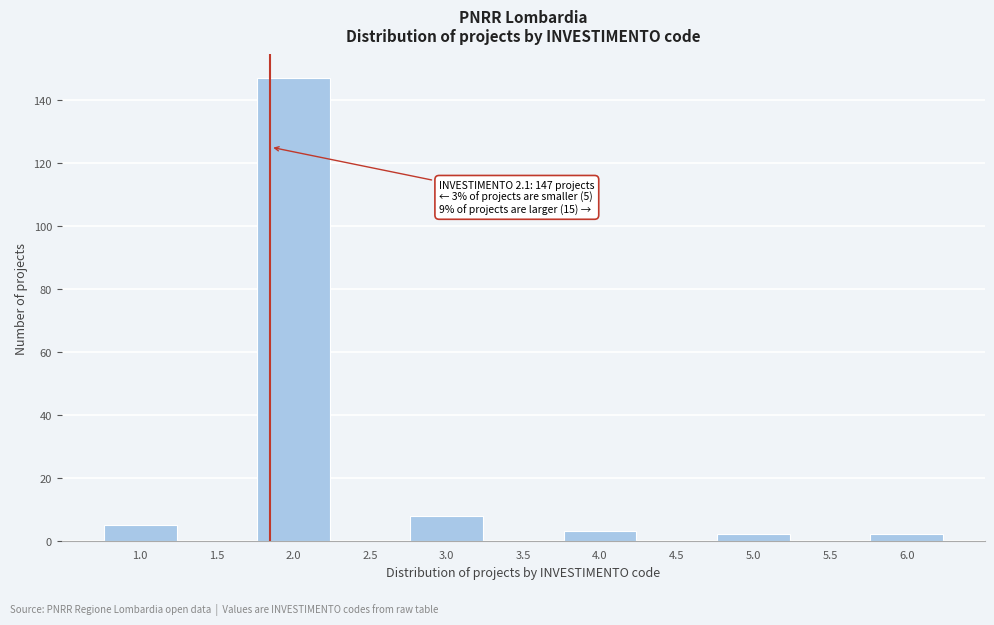

Reading right to left, extract all data points from this chart.

6.0=2	5.5=0	5.0=2	4.5=0	4.0=3	3.5=0	3.0=8	2.5=0	2.0=147	1.5=0	1.0=5